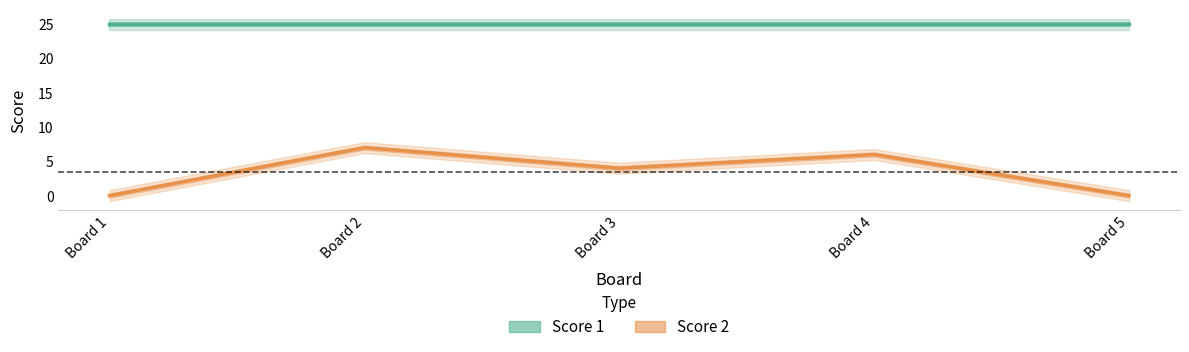

List the labels in order of value, largest first.

Board 2, Board 4, Board 3, Board 1, Board 5